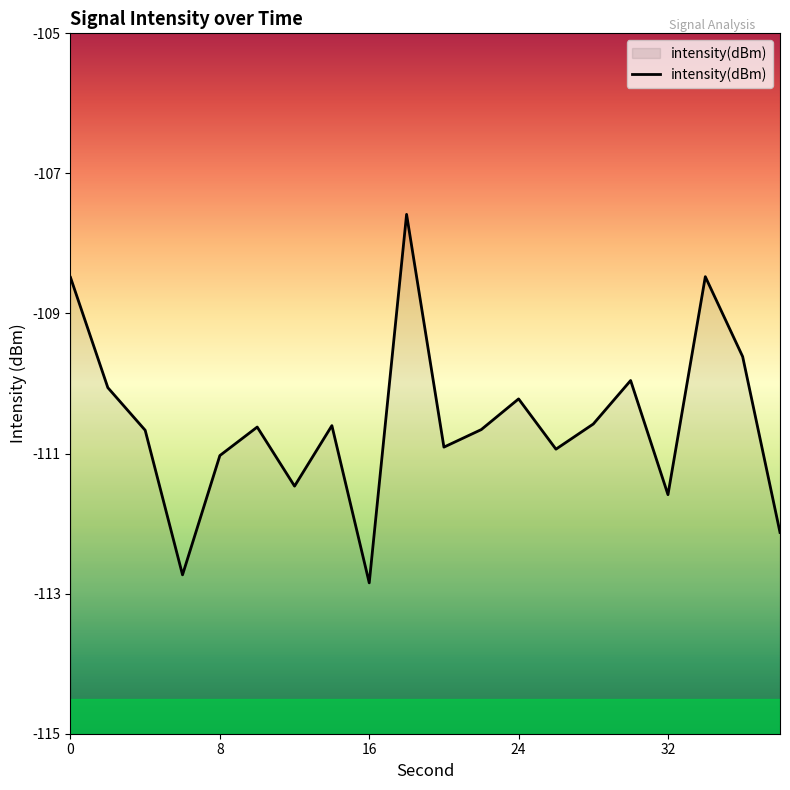

What is the difference between the maximum and minimum values?

5.3